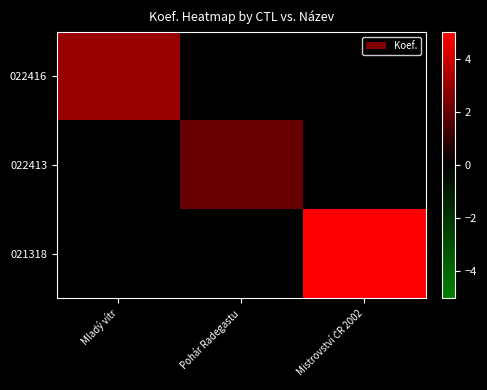

At how many categories does at least one series exceed 1?

3